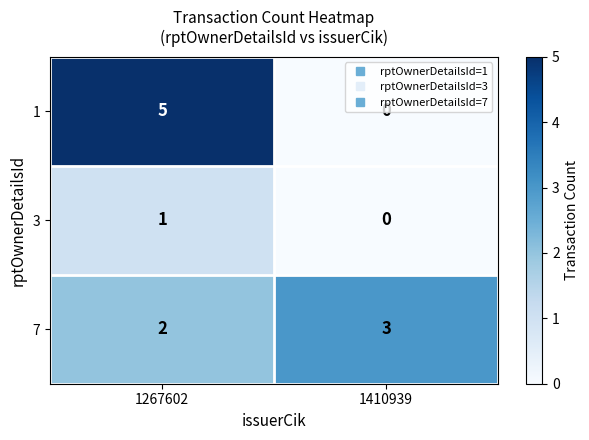

Which label corresponds to the smallest value in the chart?

1410939